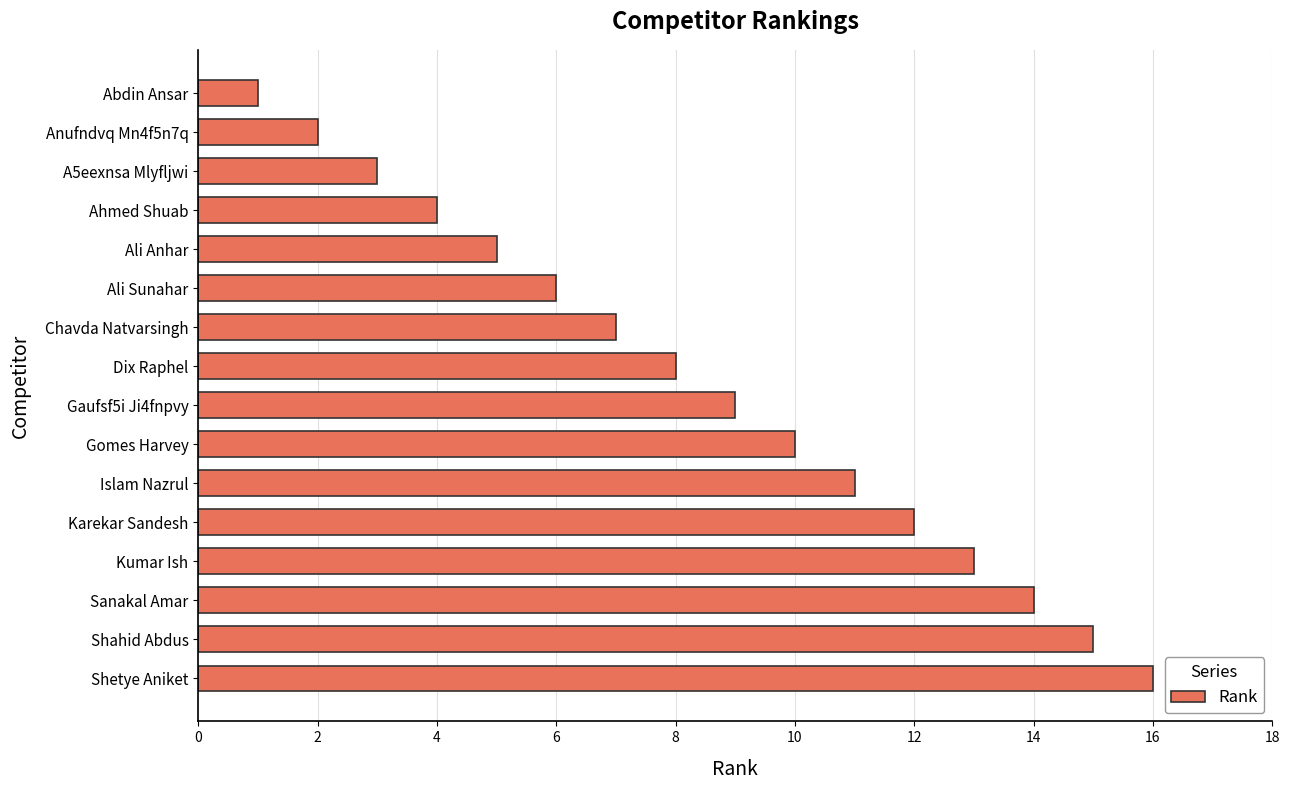

List the labels in order of value, largest first.

Shetye Aniket, Shahid Abdus, Sanakal Amar, Kumar Ish, Karekar Sandesh, Islam Nazrul, Gomes Harvey, Gaufsf5i Ji4fnpvy, Dix Raphel, Chavda Natvarsingh, Ali Sunahar, Ali Anhar, Ahmed Shuab, A5eexnsa Mlyfljwi, Anufndvq Mn4f5n7q, Abdin Ansar